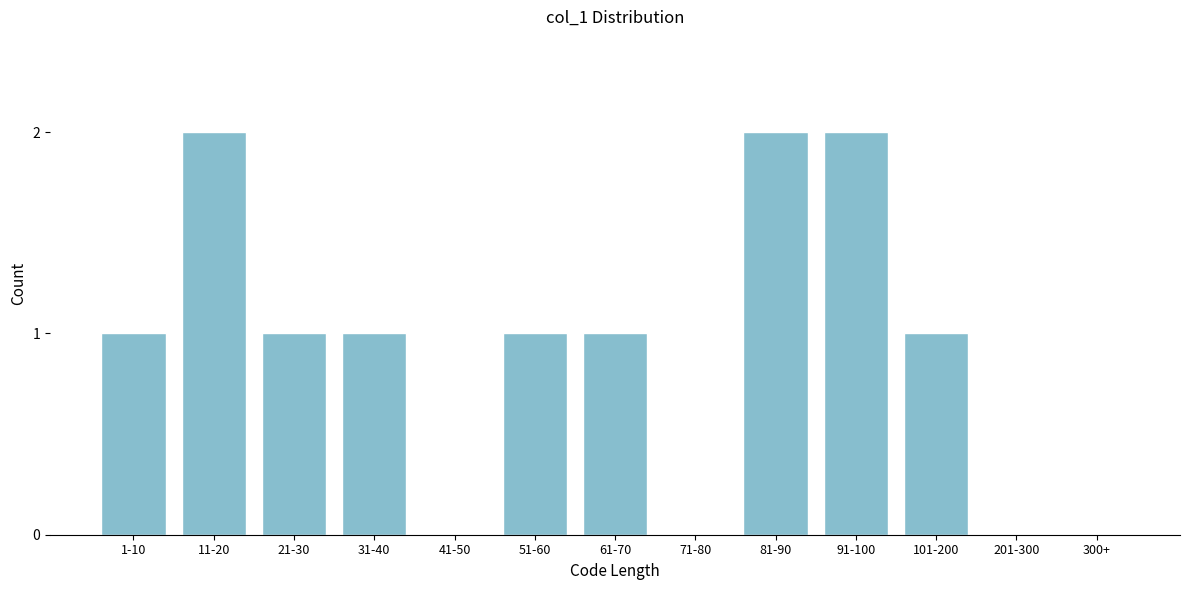

Reading left to right, list all the values displayed in this chart.

1-10=1	11-20=2	21-30=1	31-40=1	41-50=0	51-60=1	61-70=1	71-80=0	81-90=2	91-100=2	101-200=1	201-300=0	300+=0